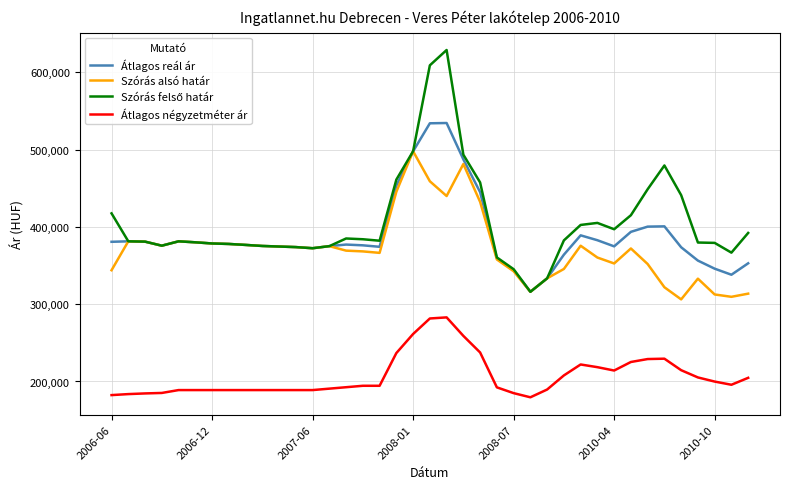

How many distinct data groups are displayed?

4